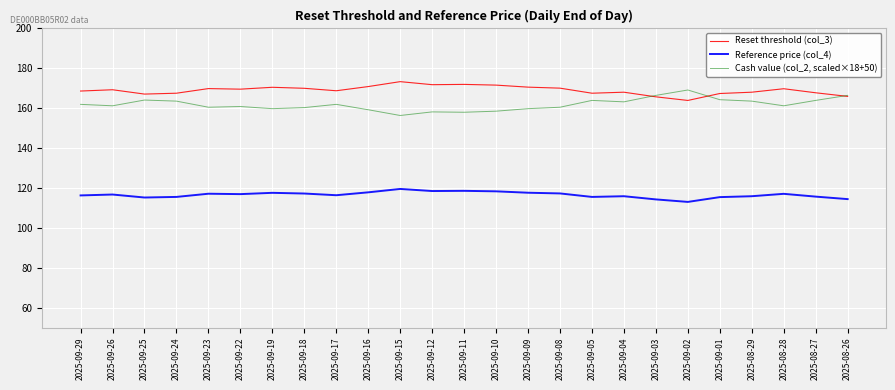

What position from the left is 2025-09-02?

20